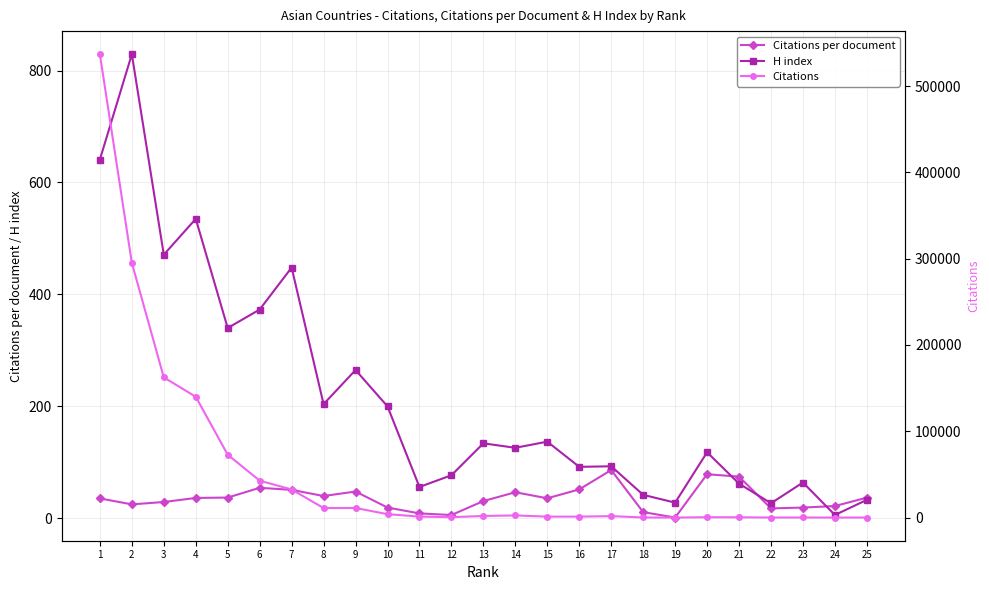

Rank the categories by H index value from lowest to highest.

24, 22, 19, 25, 18, 11, 21, 23, 12, 16, 17, 20, 14, 13, 15, 10, 8, 9, 5, 6, 7, 3, 4, 1, 2